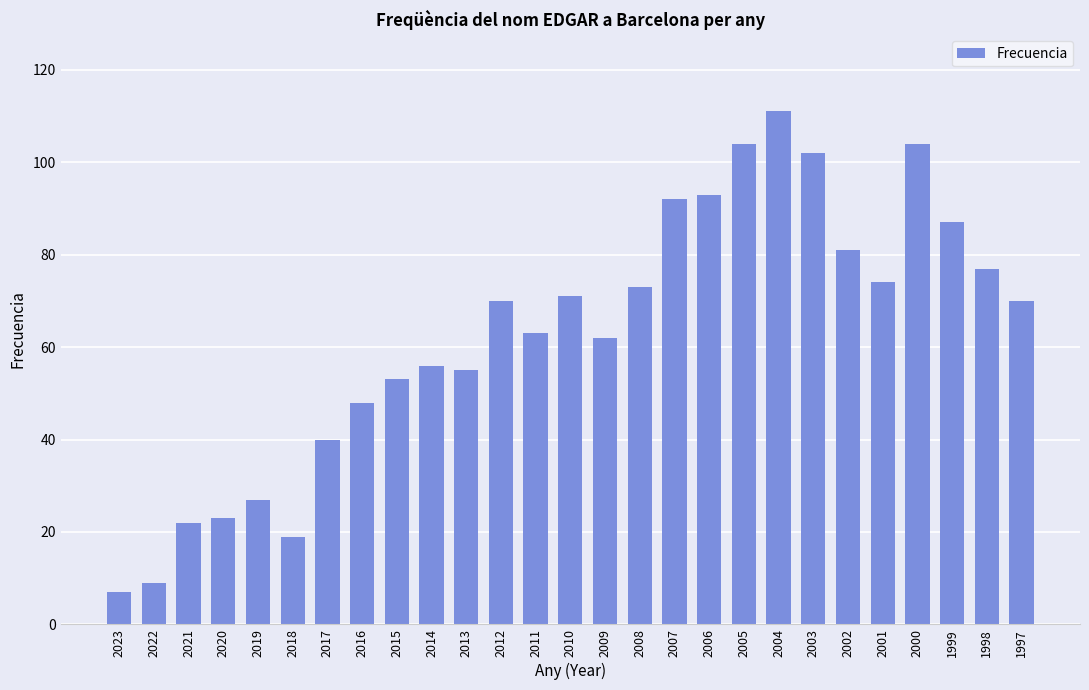

Is it true that the value at 2023 is 7?

True